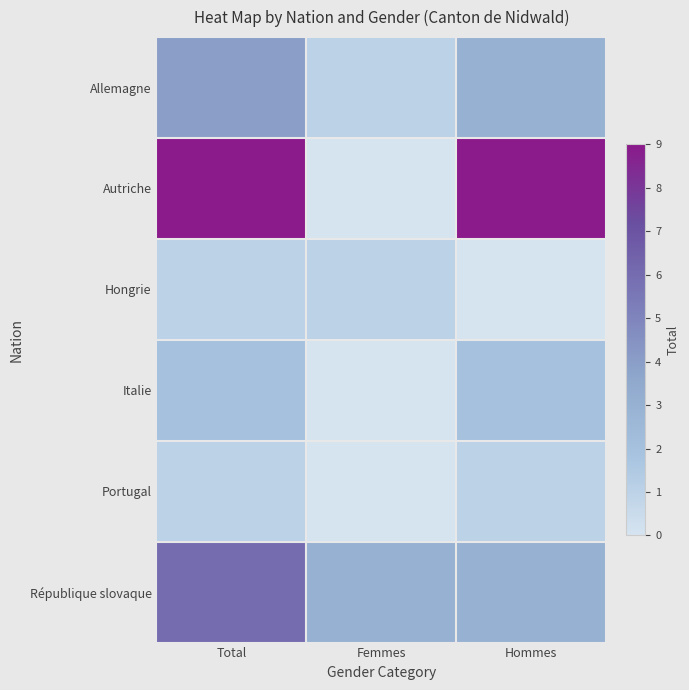

List the series in order of their peak value, highest first.

Autriche, République slovaque, Allemagne, Italie, Hongrie, Portugal